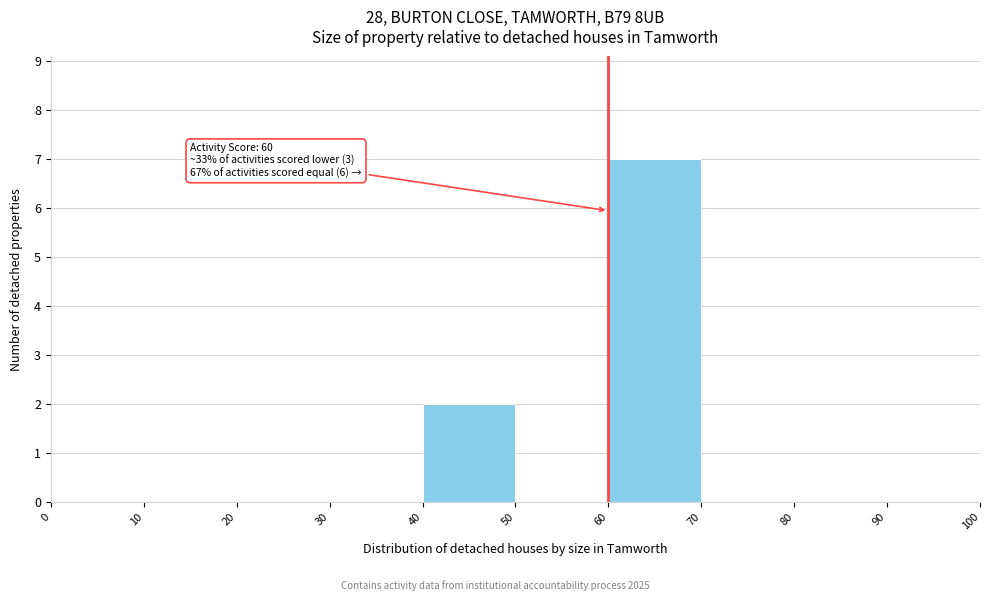

Which range on the x-axis has the tallest bar?

60 to 70